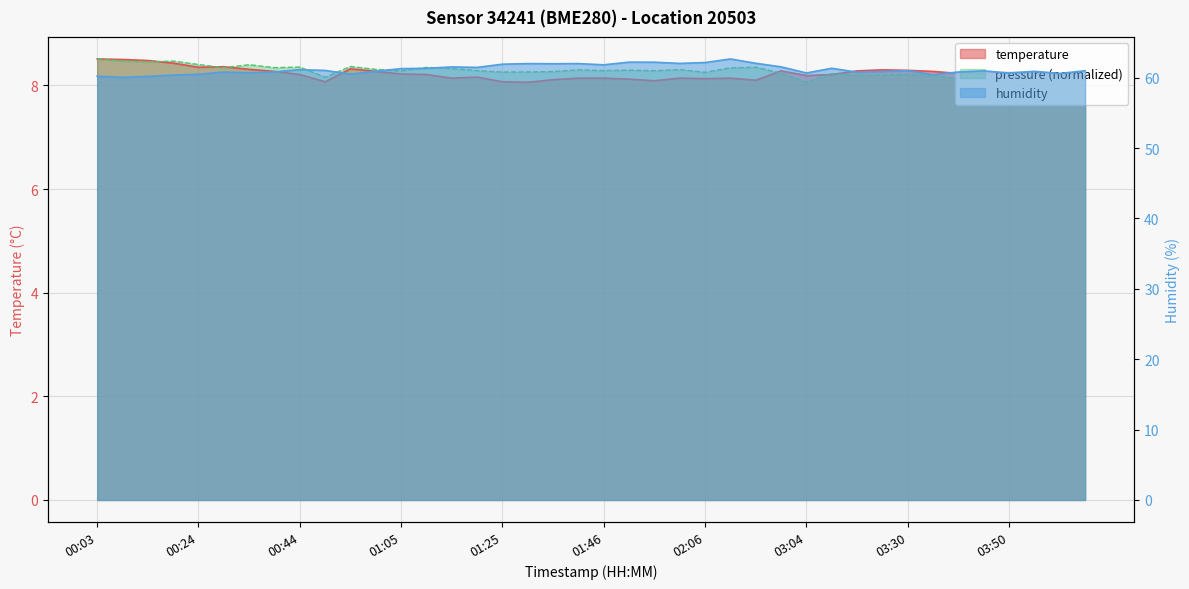

What is the approximate value of humidity at 01:57?

62.2